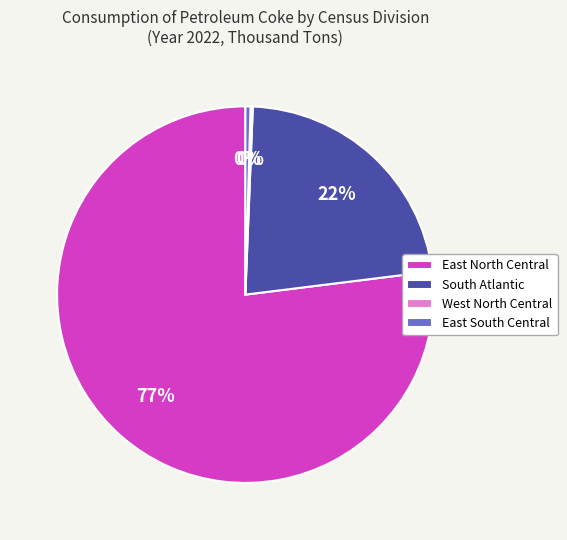

To the nearest percent, what percentage of the pie is South Atlantic?

22%